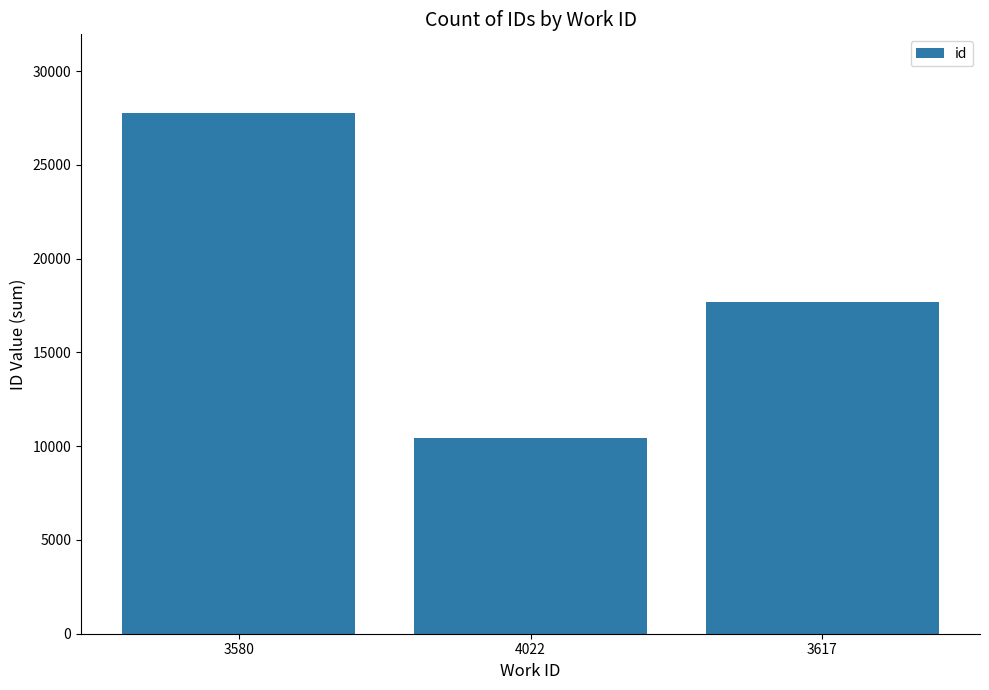

Rank the categories by value from highest to lowest.

3580, 3617, 4022